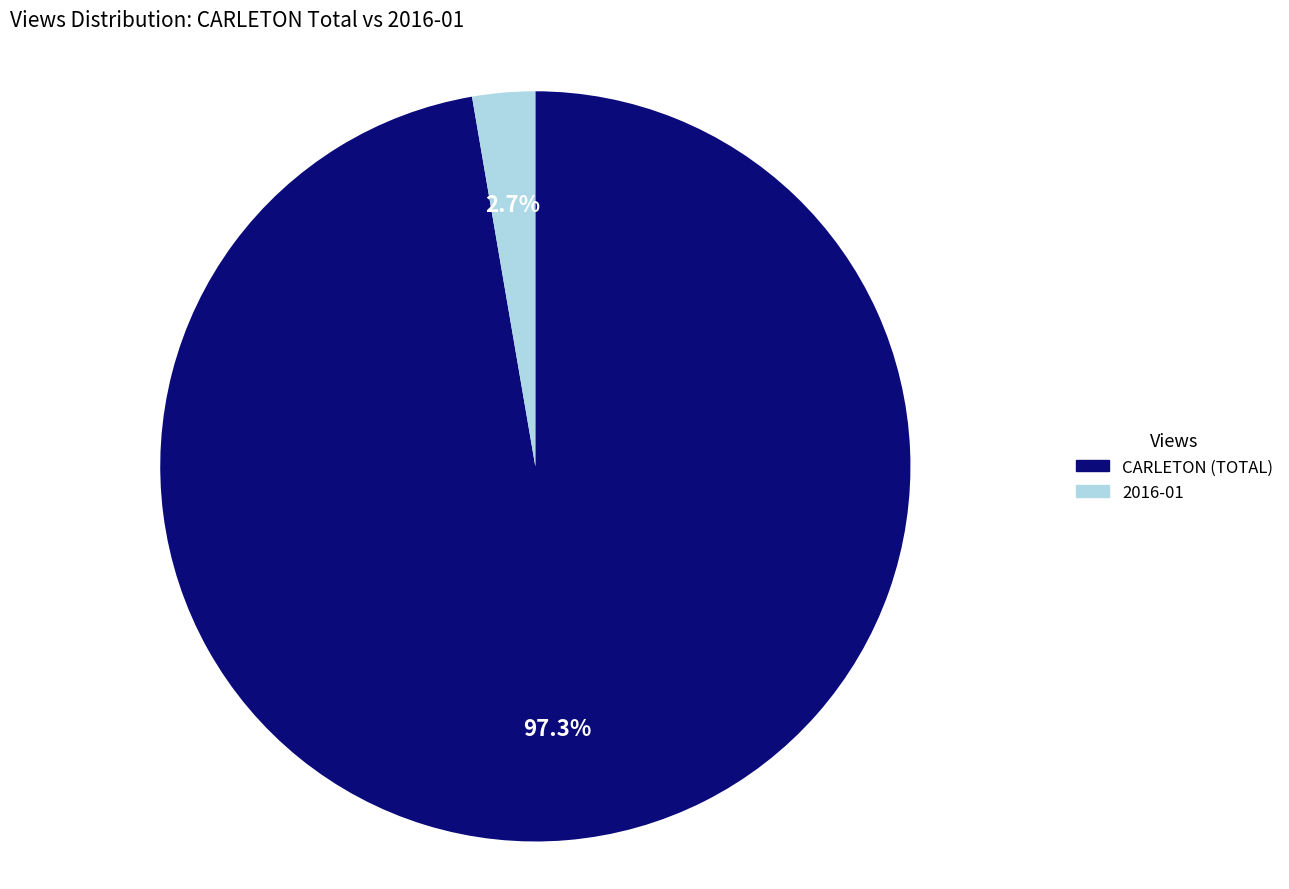

What percentage is the 2016-01 slice, to the nearest percent?

3%